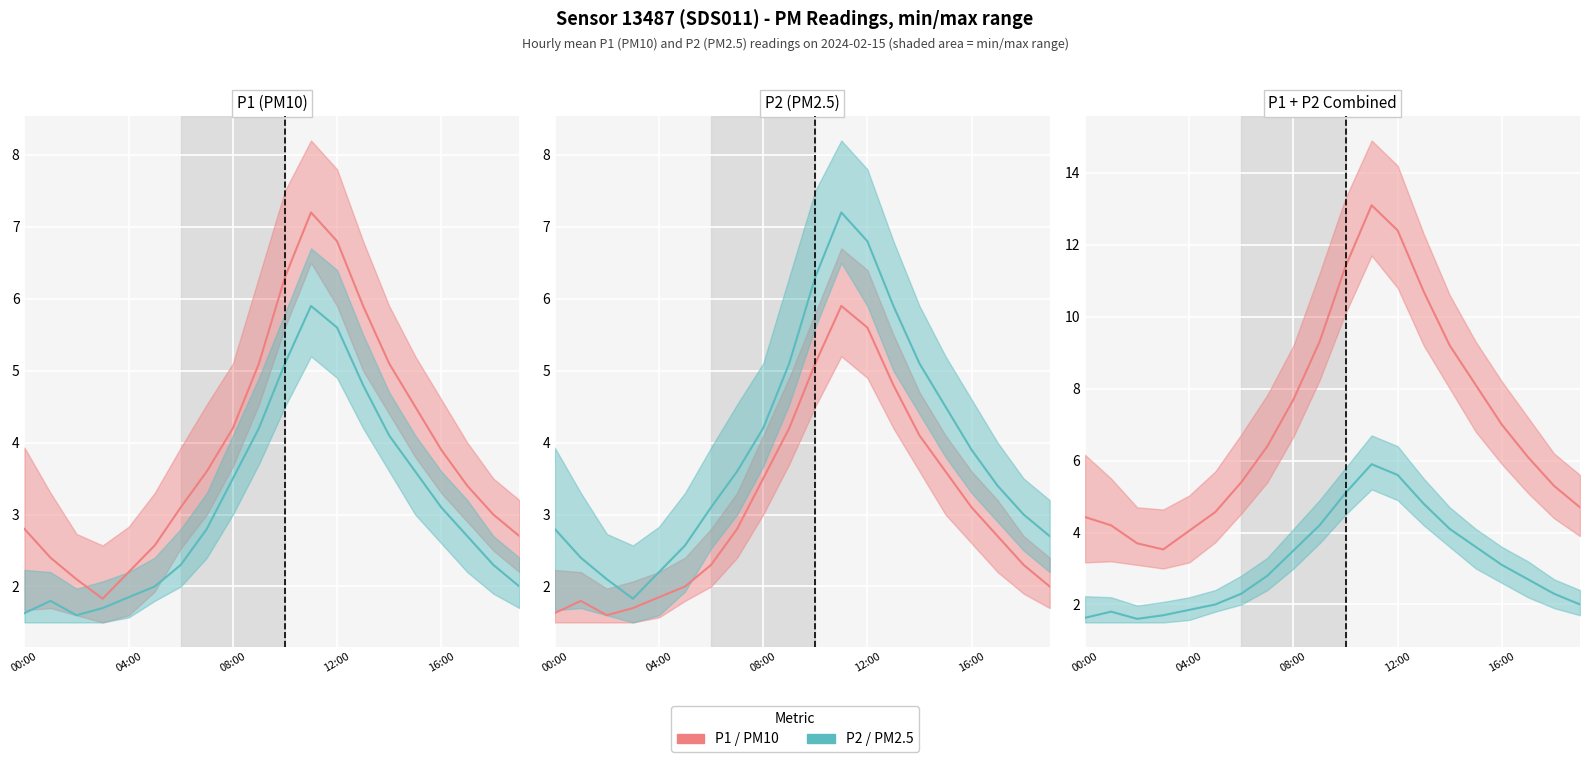

True or false: P2 (PM2.5) and P1 (PM10) cross at least once.

False